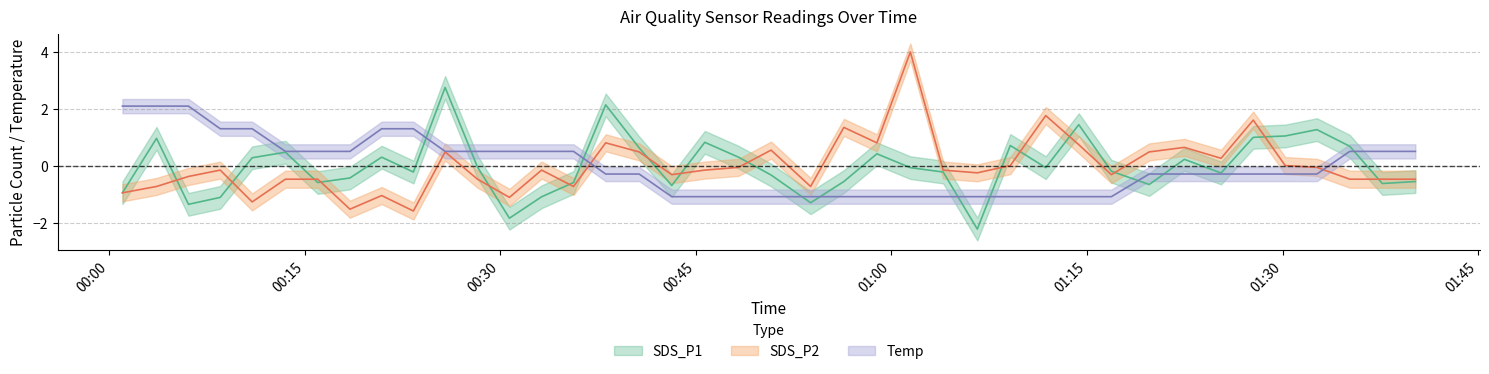

What is the difference between the second highest and minimum values in the SDS_P1 series?

4.4